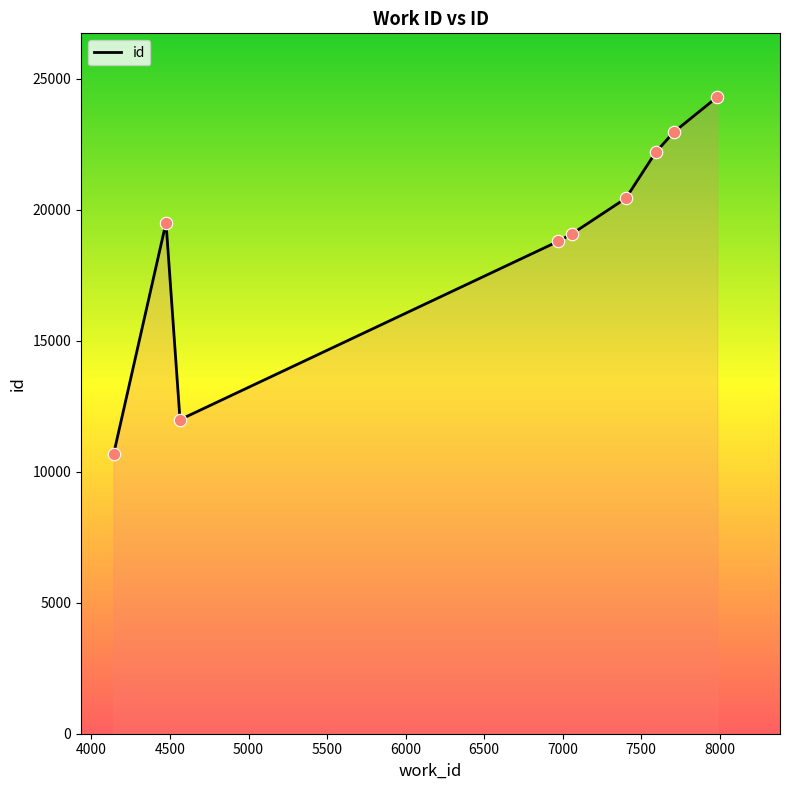

What is the difference between the maximum and minimum values?

13636